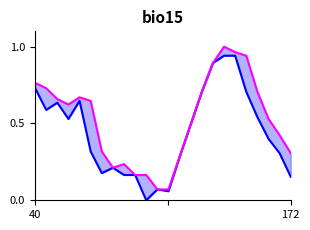

What is the difference between the maximum and minimum values in the AIR_TEMP series?

0.9